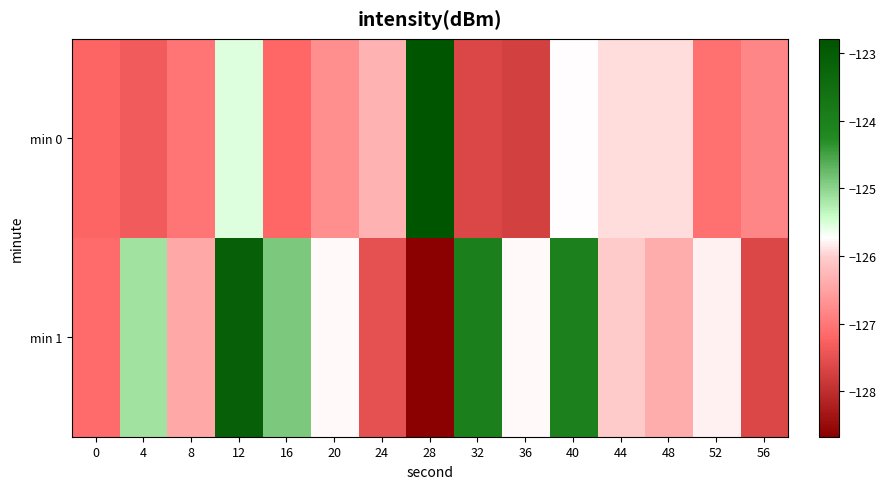

Reading right to left, extract all data points from this chart.

min 0: 56=-126.8	52=-127.1	48=-125.9	44=-125.9	40=-125.8	36=-127.8	32=-127.7	28=-122.8	24=-126.3	20=-126.7	16=-127.2	12=-125.5	8=-127.0	4=-127.4	0=-127.2
min 1: 56=-127.7	52=-125.8	48=-126.4	44=-126.0	40=-124.0	36=-125.8	32=-124.0	28=-128.7	24=-127.5	20=-125.8	16=-124.9	12=-123.1	8=-126.4	4=-125.1	0=-127.2